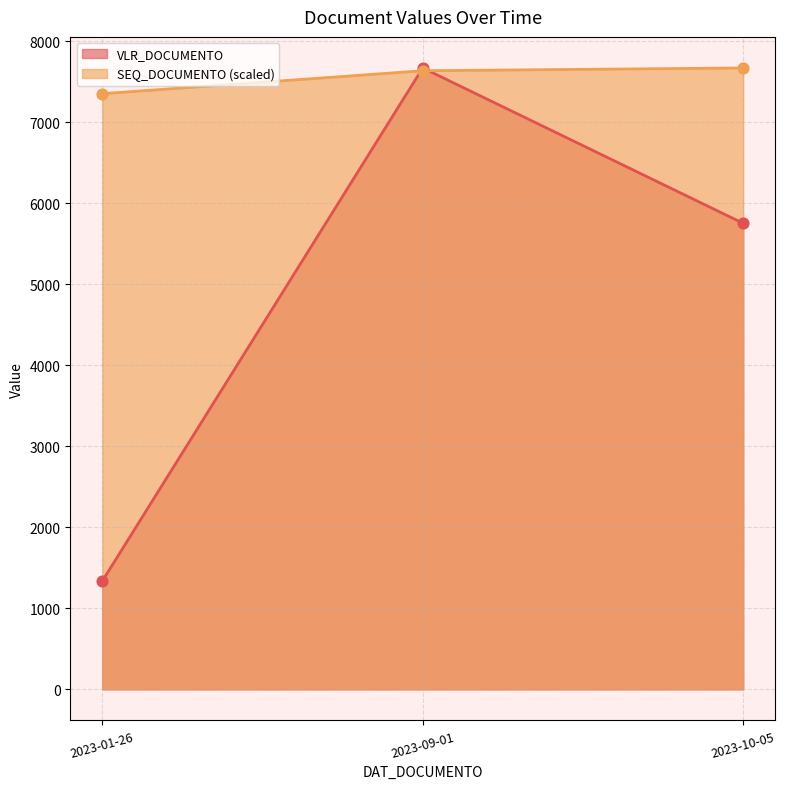

Is the value of VLR_DOCUMENTO at 2023-09-01 greater than the value of SEQ_DOCUMENTO at 2023-01-26?

Yes